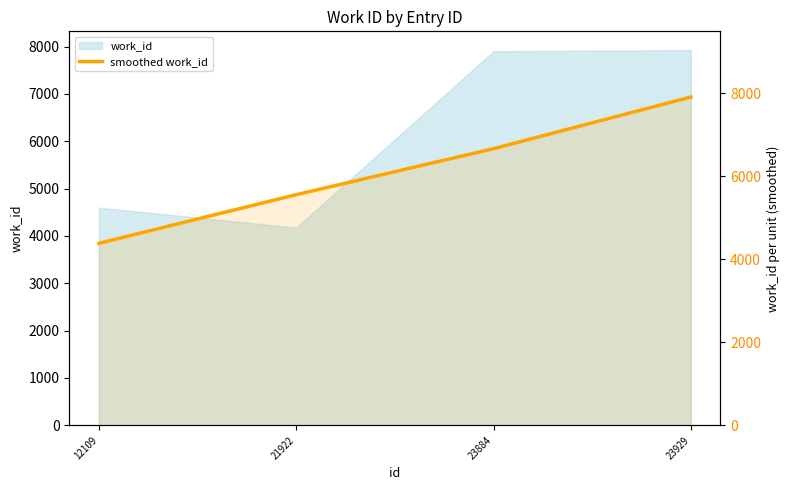

At which category does the chart reach its minimum across all series?

12109